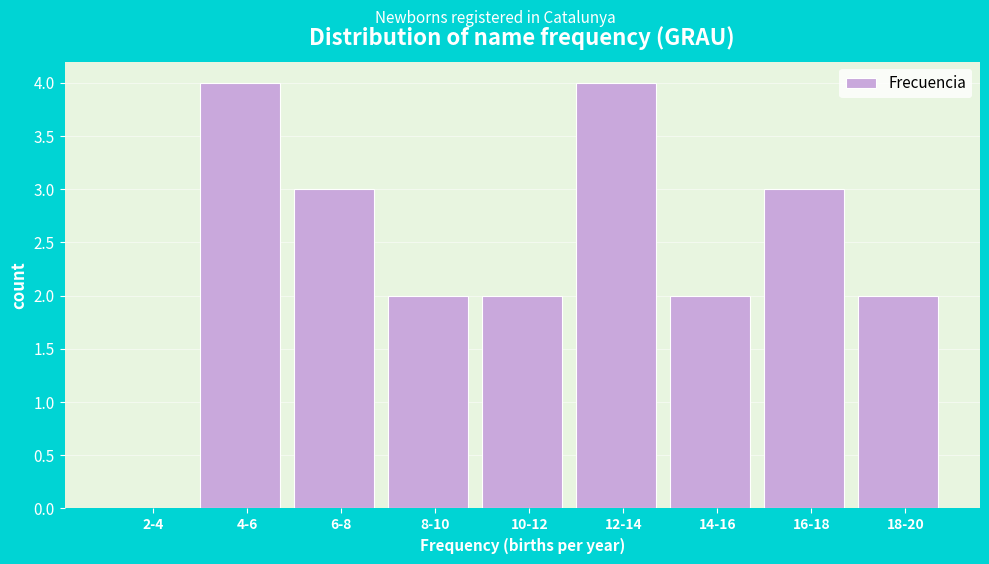

Reading left to right, what are all the values shown in this chart?

2-4=0	4-6=4	6-8=3	8-10=2	10-12=2	12-14=4	14-16=2	16-18=3	18-20=2